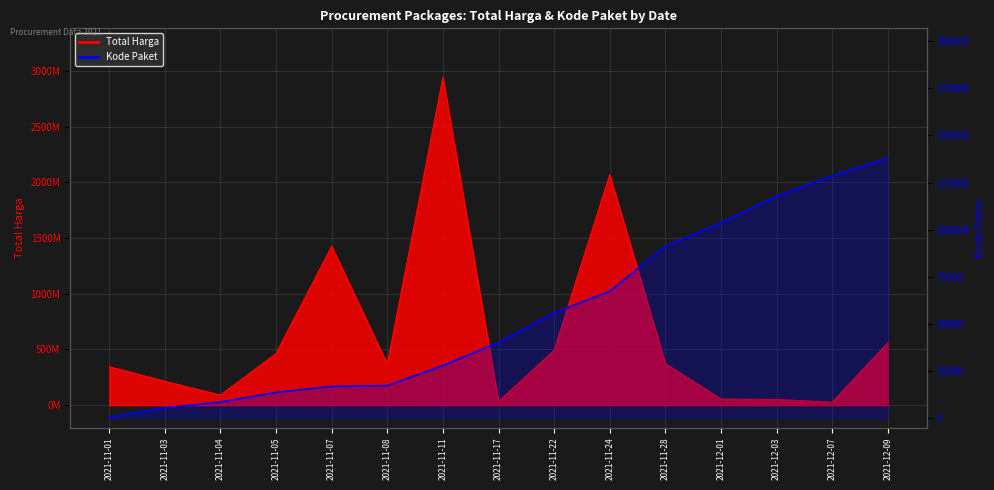

List the labels in order of value, smallest first.

2021-11-01, 2021-11-03, 2021-11-04, 2021-11-05, 2021-11-07, 2021-11-08, 2021-11-11, 2021-11-17, 2021-11-22, 2021-11-24, 2021-11-28, 2021-12-01, 2021-12-03, 2021-12-07, 2021-12-09